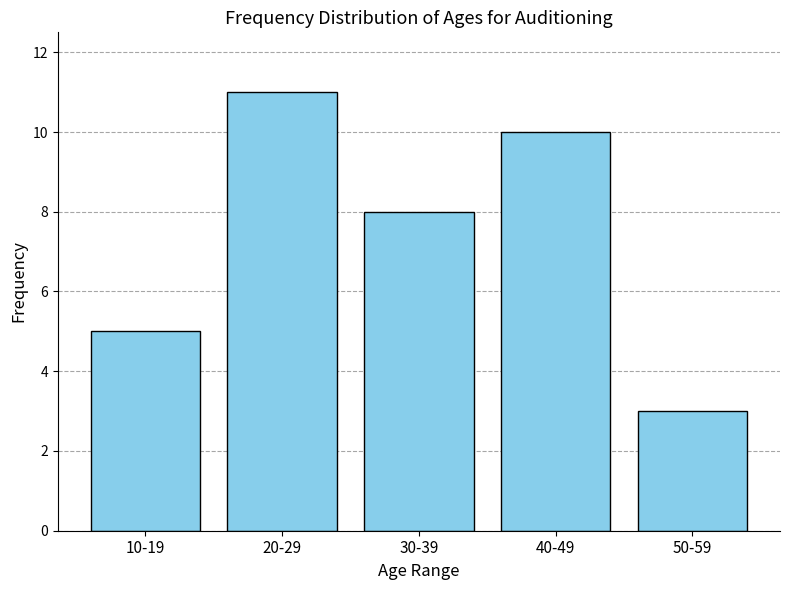

Reading left to right, transcribe all the data shown in this chart.

10-19=5	20-29=11	30-39=8	40-49=10	50-59=3